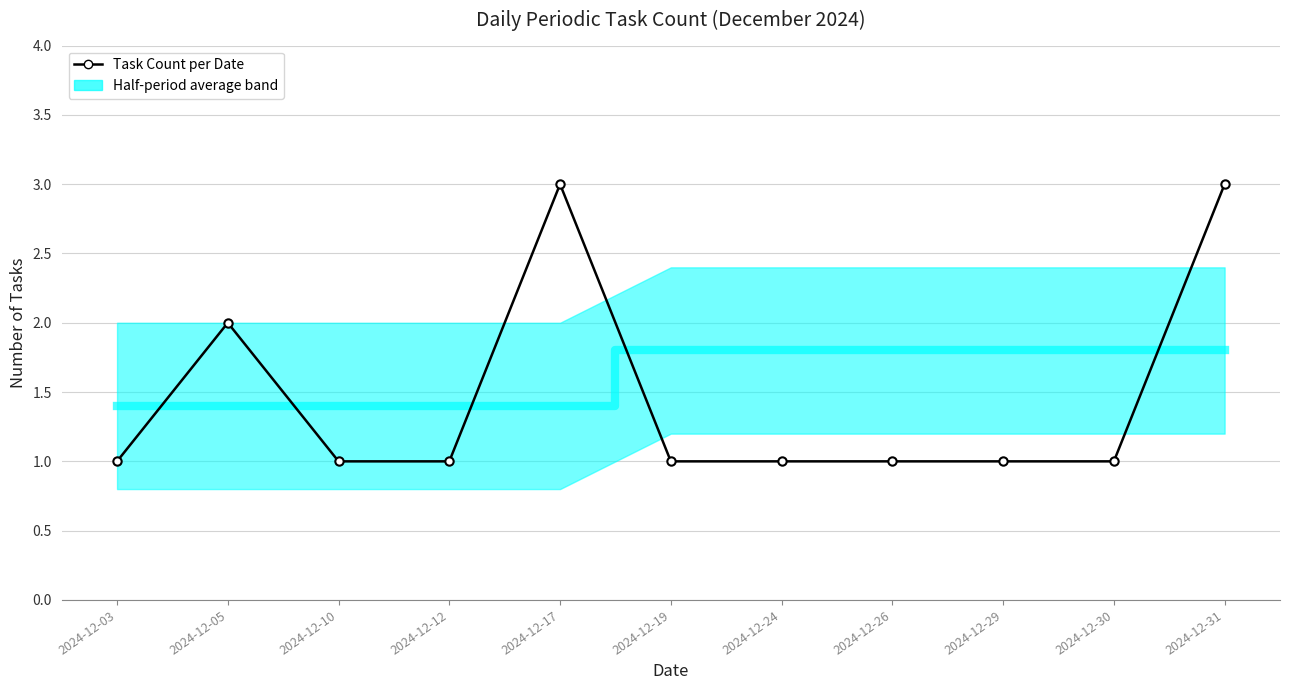

Which has a higher value, 2024-12-24 or 2024-12-10?

2024-12-24